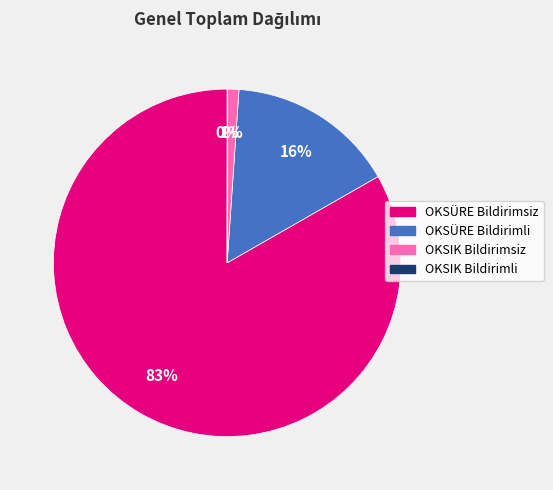

To the nearest percent, what is the average slice percentage?

25%